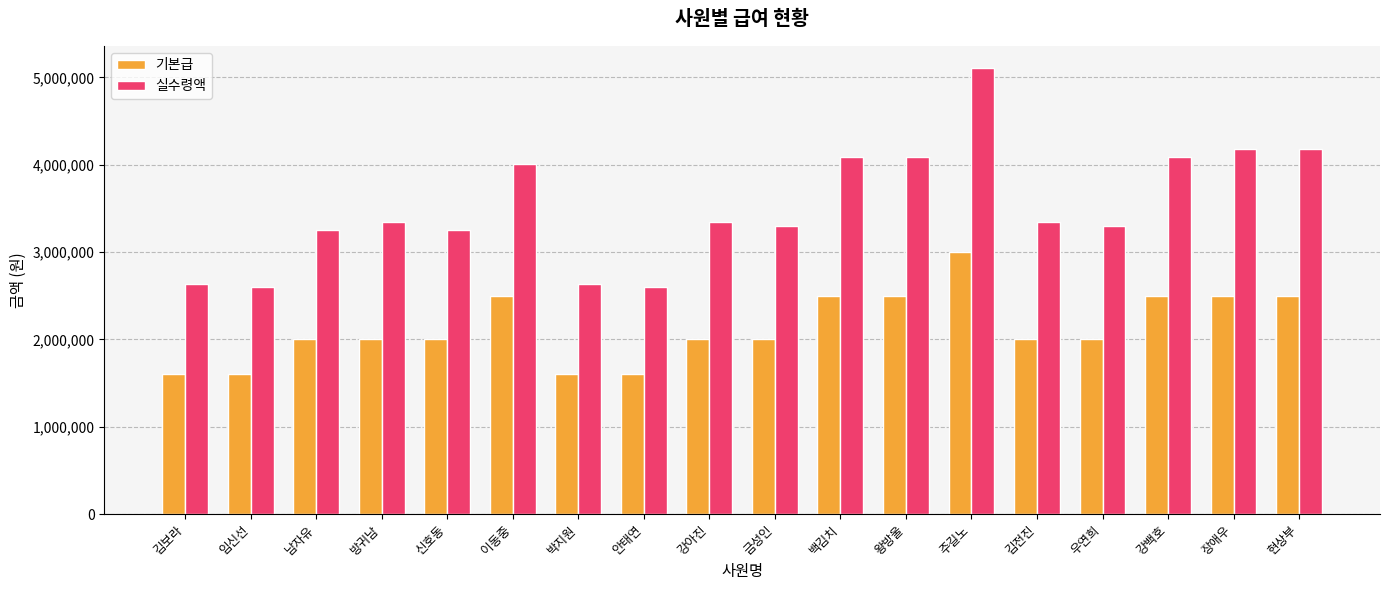

The value of 실수령액 at 이동중 is 6175660. True or false?

False